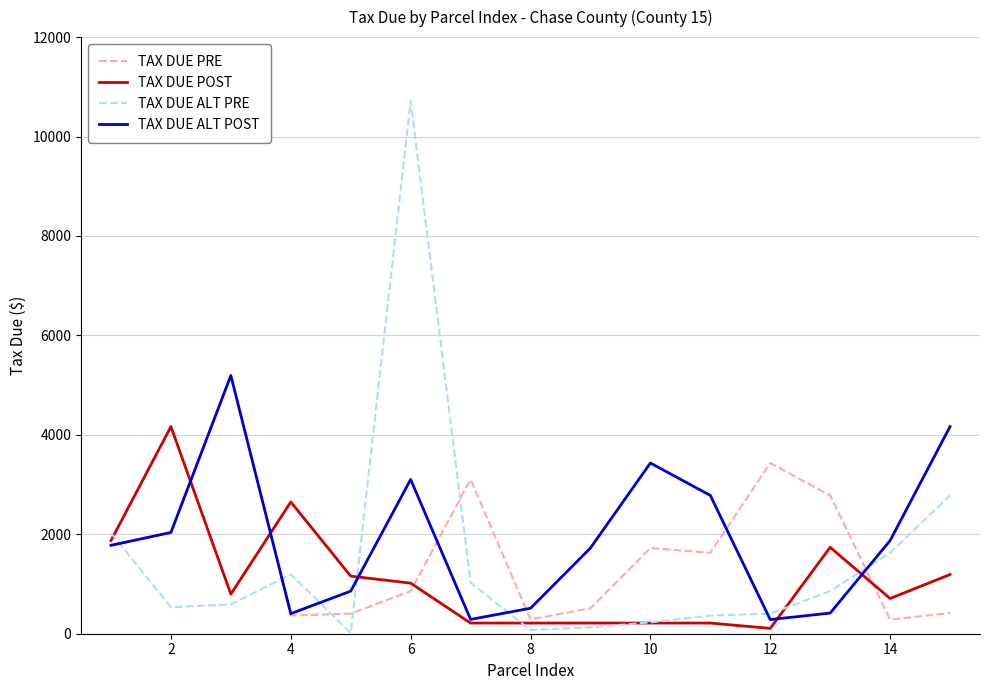

Which series has the widest spread of values?

TAX DUE ALT PRE